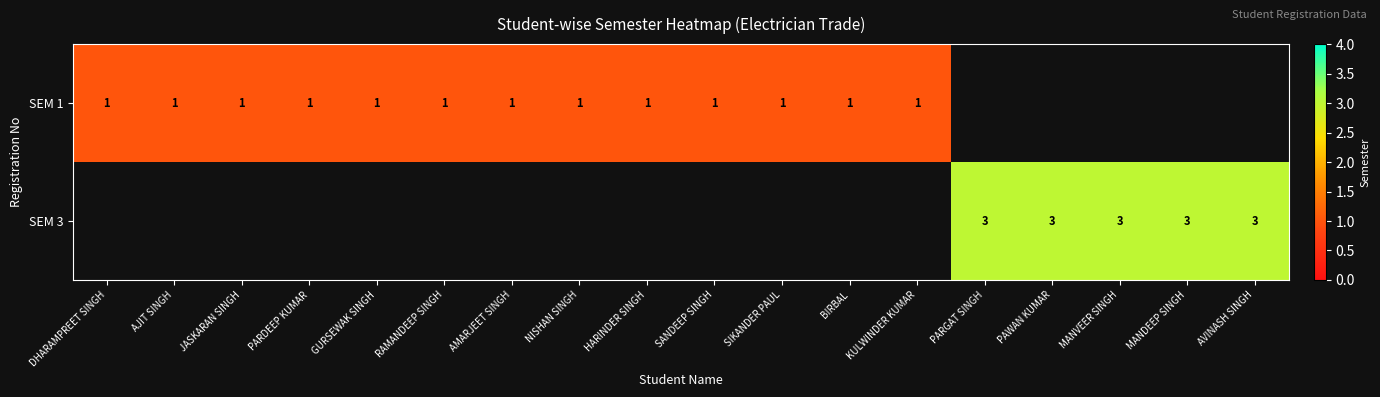

Is it true that SEM 3 equals 1 at PAWAN KUMAR?

False